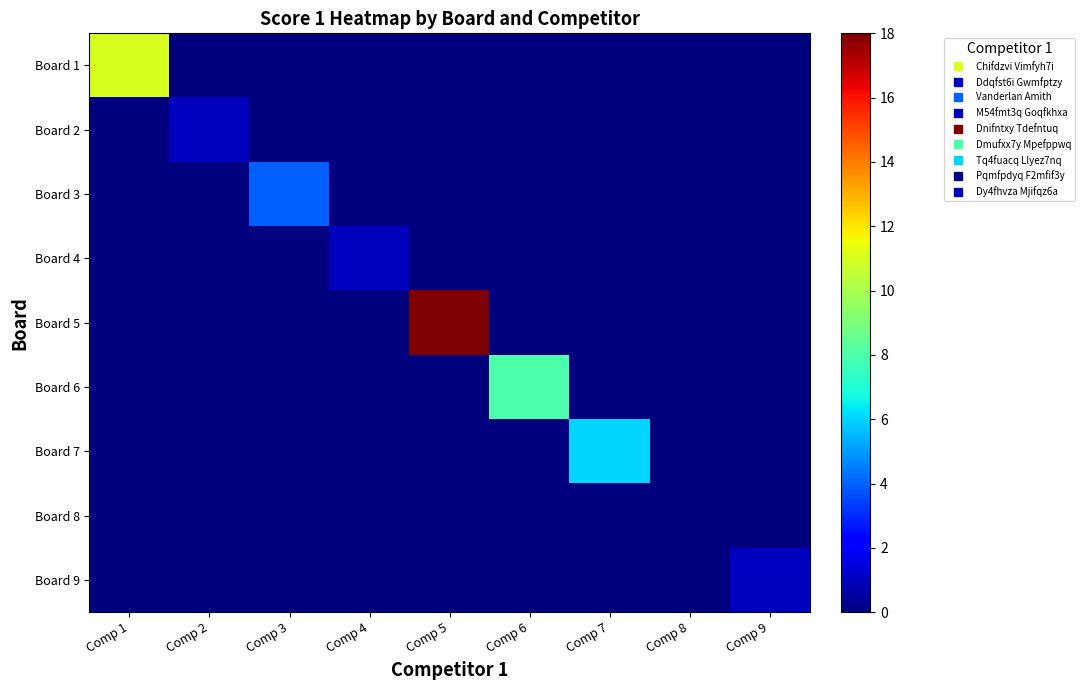

Which series changed the most between Comp 6 and Comp 8?

Board 6